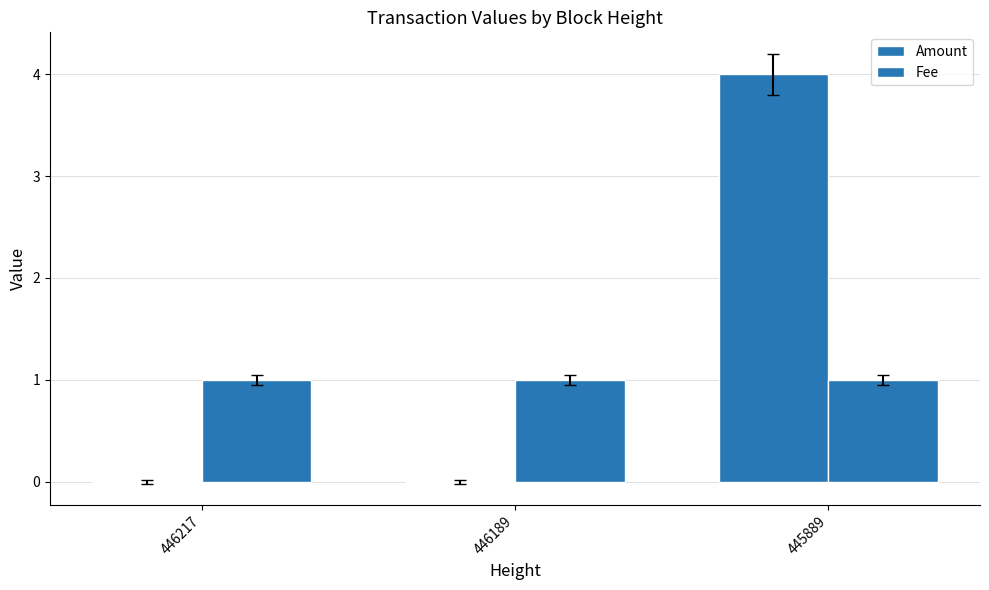

How many groups of bars are there?

3